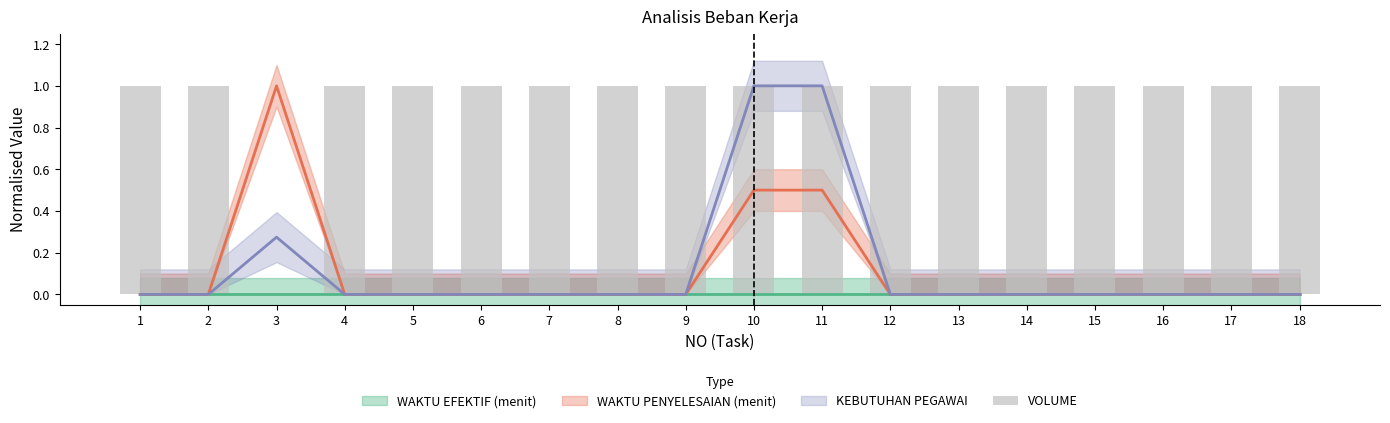

At which category does the chart reach its peak across all series?

1